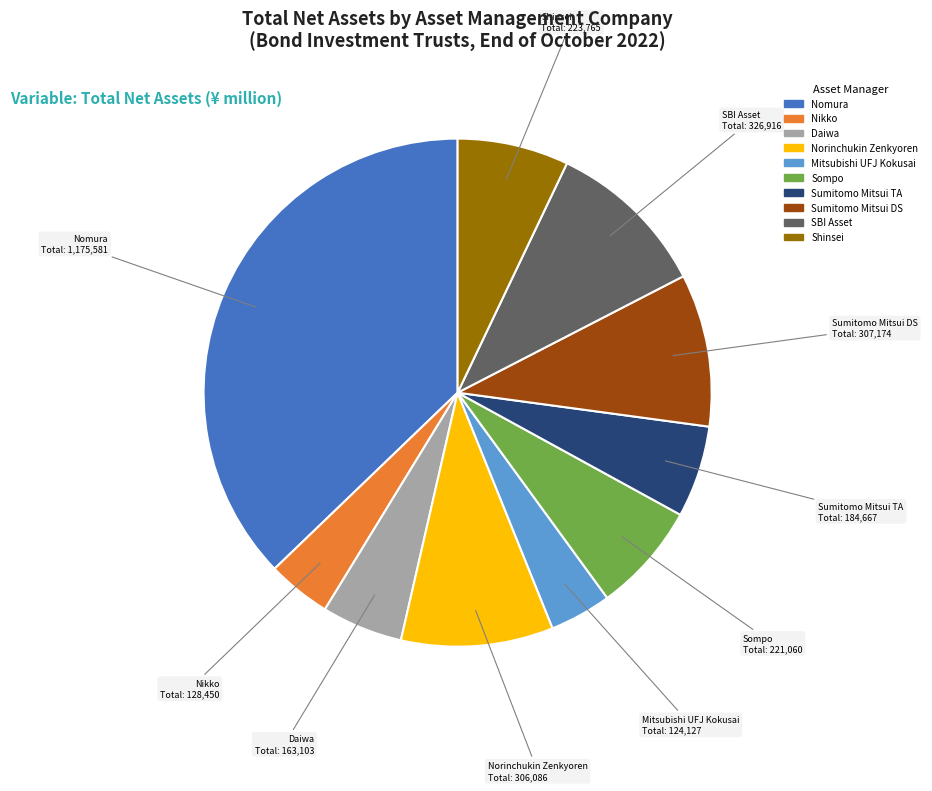

Is it true that SBI Asset is 10% of the pie?

True